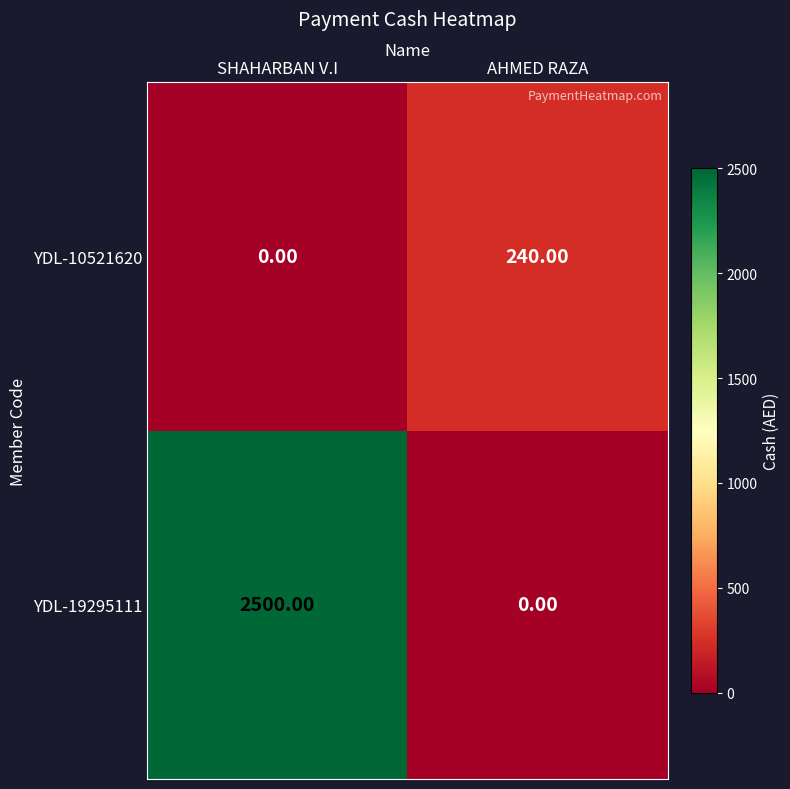

What is the sum of the YDL-19295111 values at AHMED RAZA and SHAHARBAN V.I?

2500